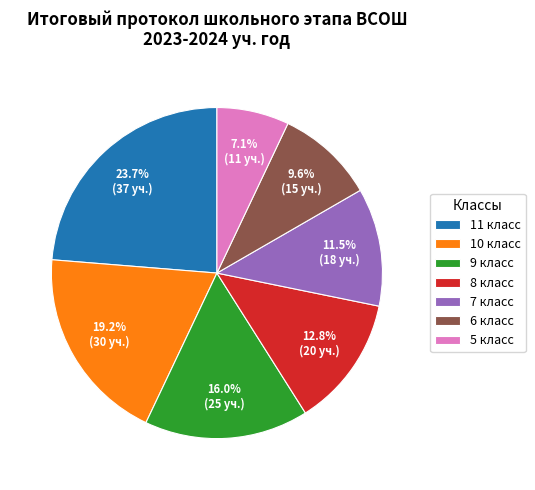

Between 11 класс and 5 класс, which is larger?

11 класс